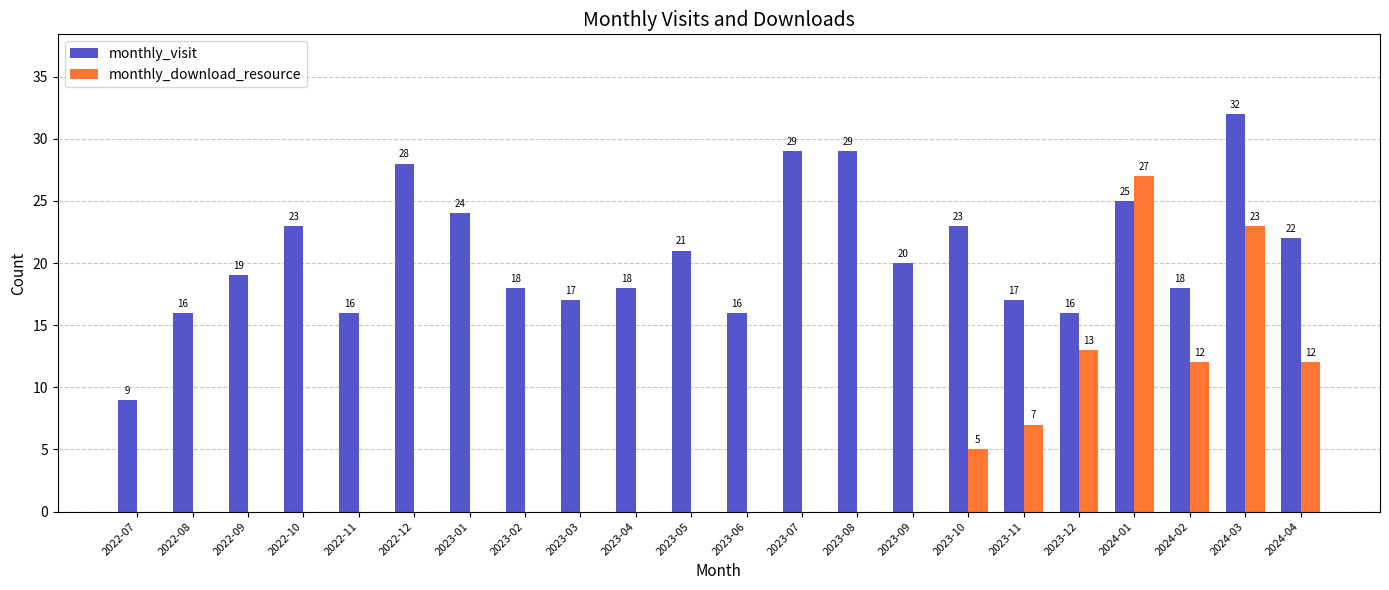

Which category has the highest value in the monthly_download_resource series?

2024-01